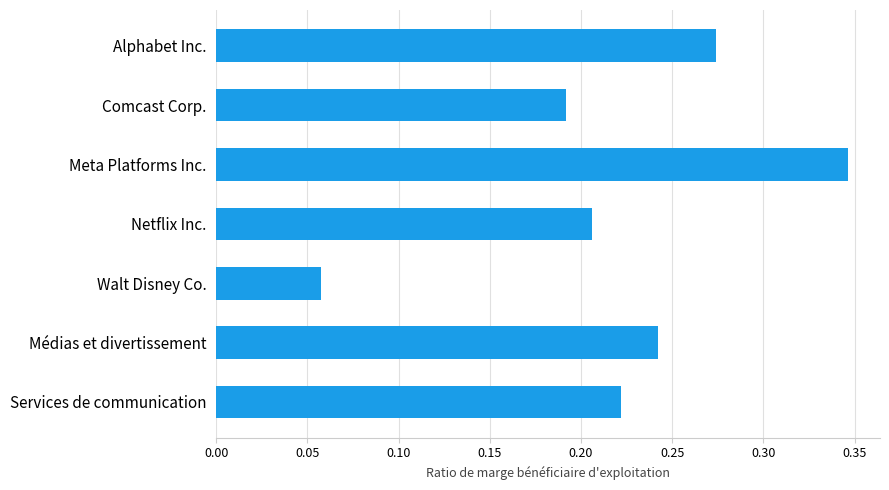

List the labels in order of value, largest first.

Meta Platforms Inc., Alphabet Inc., Médias et divertissement, Services de communication, Netflix Inc., Comcast Corp., Walt Disney Co.